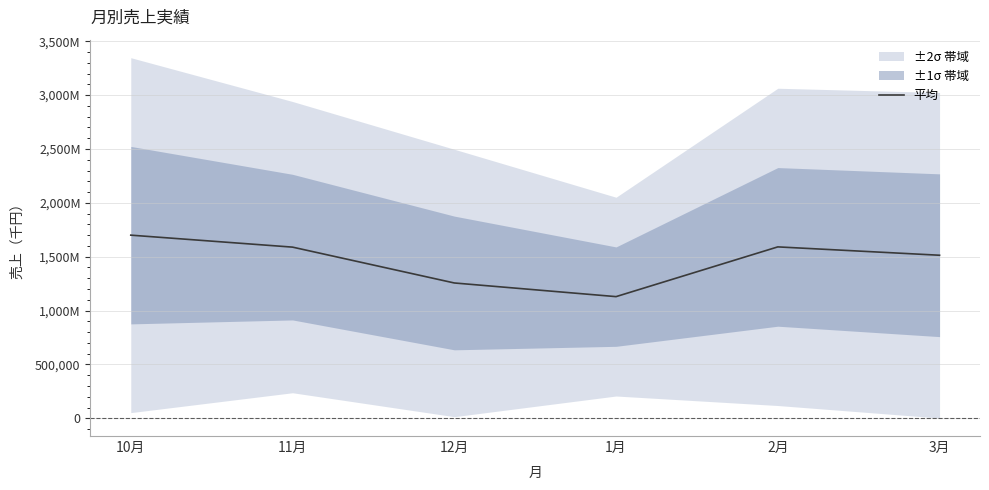

What is the label of the 3rd point from the left?

12月